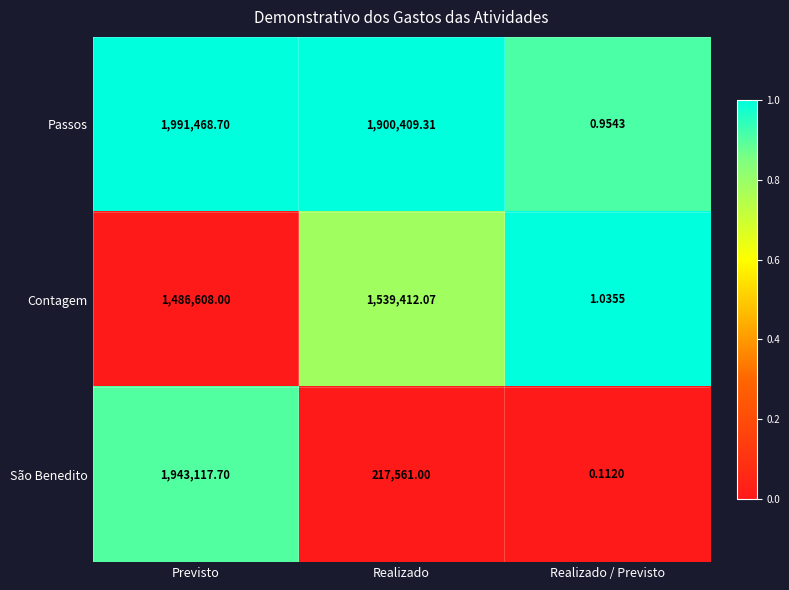

Which series has the widest spread of values?

Passos